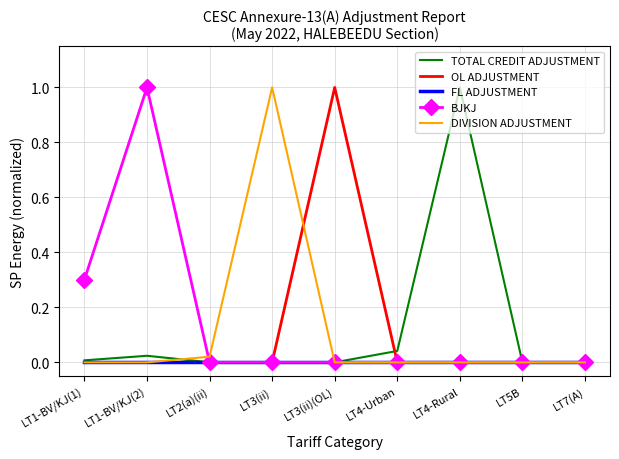

At which label does OL ADJUSTMENT reach its peak?

LT3(ii)(OL)